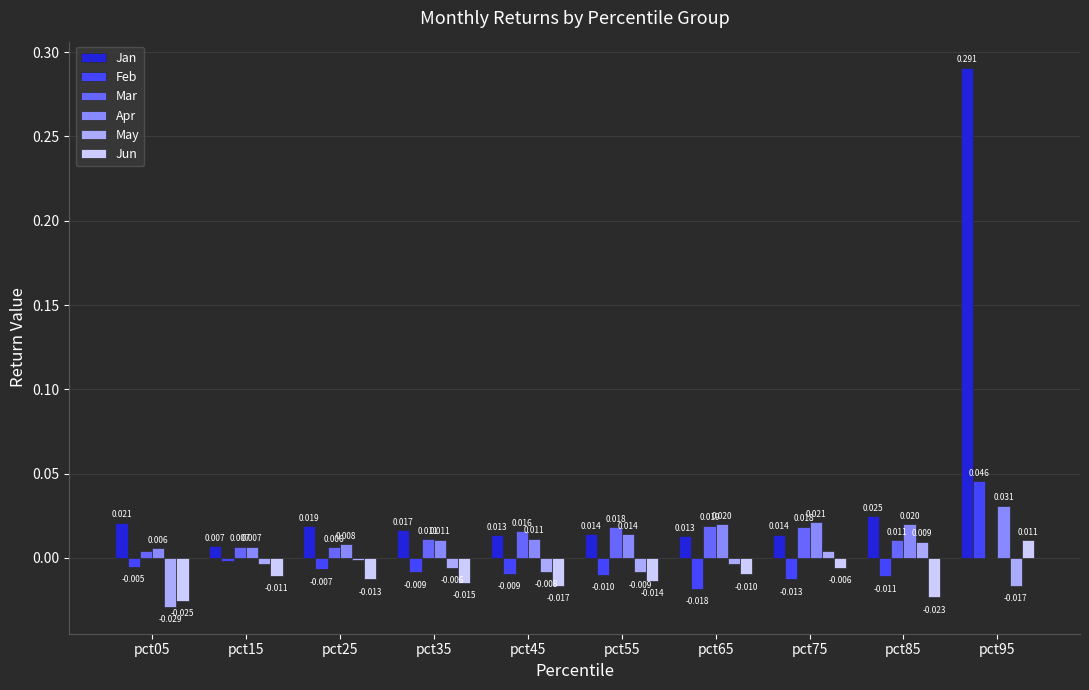

Are the bars grouped side by side (vs. stacked)?

Yes